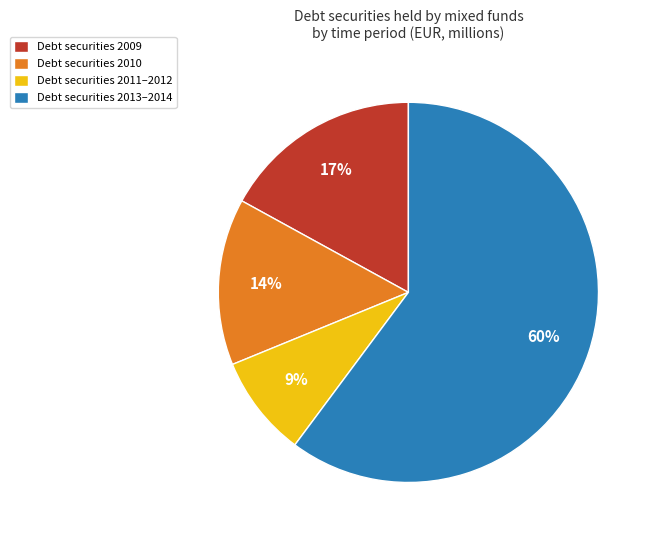

Does any single category account for the majority?

Yes